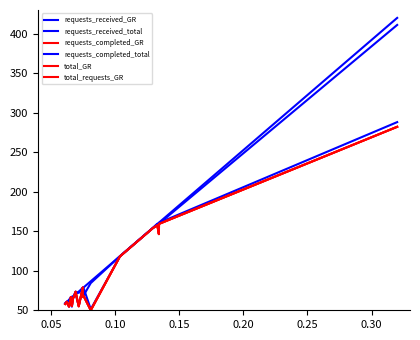

The value of total_GR at 0.30 is 90.1. True or false?

False